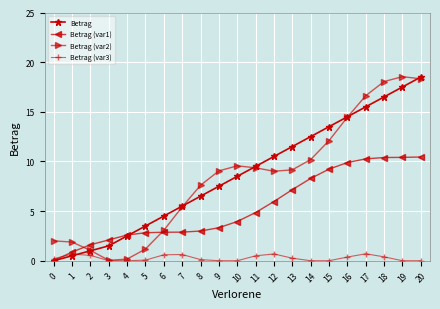

Between 2 and 20, which series saw the biggest shift?

Betrag